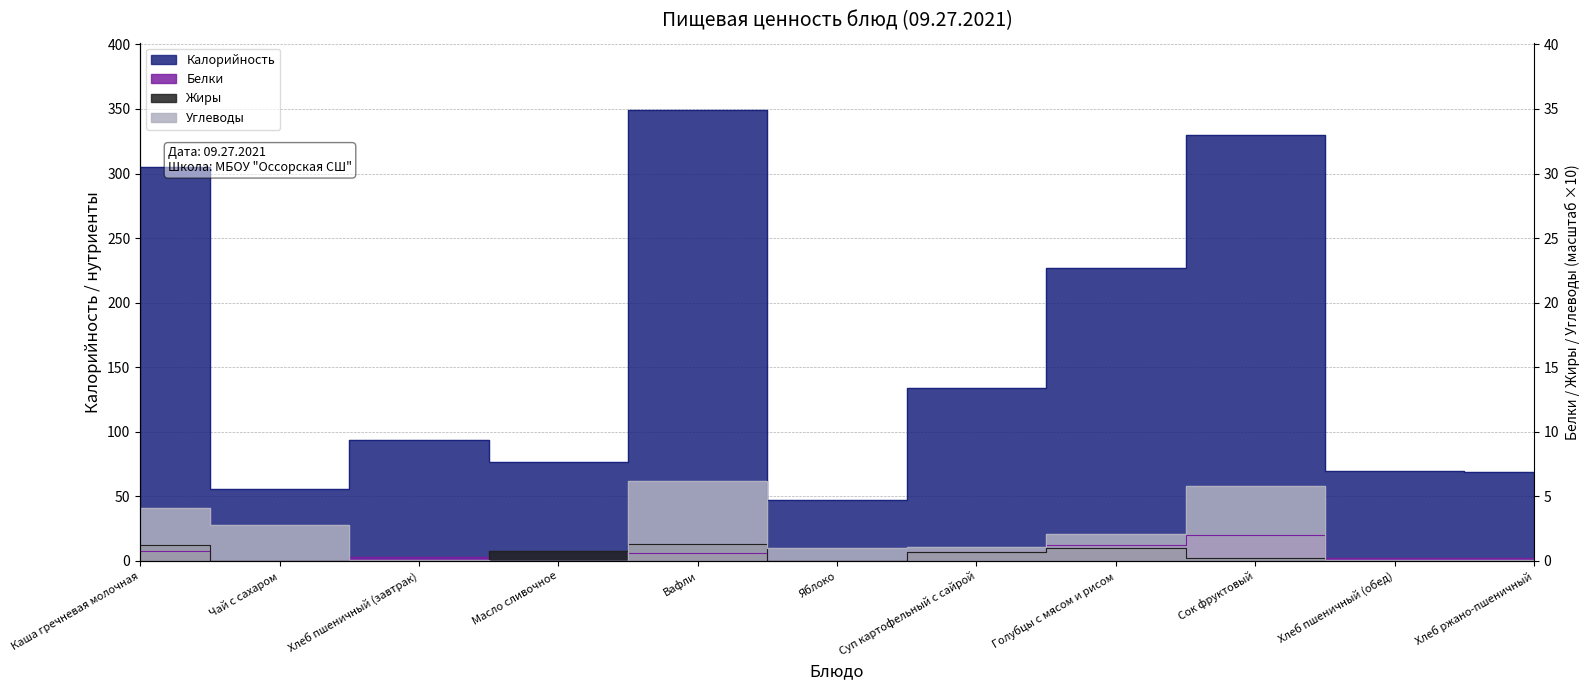

True or false: Жиры and Углеводы cross at least once.

True